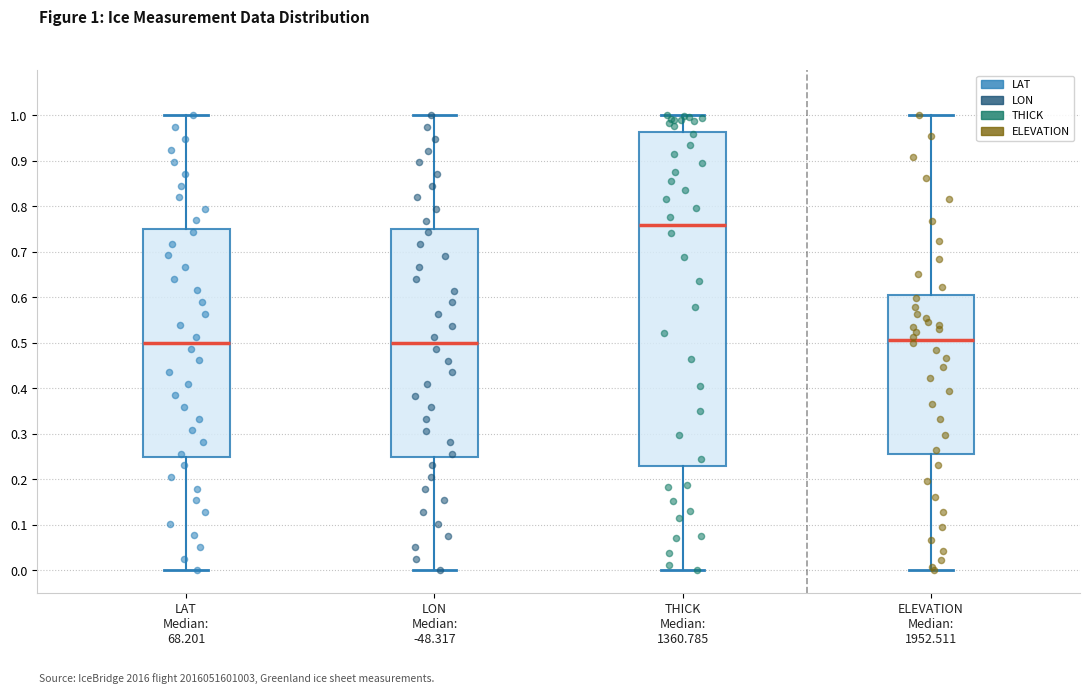

Reading left to right, transcribe this box plot: for each box, give where its median line is, the range the box spans, and where its two whiskers end, as read against the y-axis. The values are not printed on the chart, so give them approximately, as read against the axis.

LAT Median: 68.201: median 0.50, box 0.25 to 0.75, whiskers 0.00 to 1.00
LON Median: -48.317: median 0.50, box 0.25 to 0.75, whiskers 0.00 to 1.00
THICK Median: 1360.785: median 0.76, box 0.23 to 0.96, whiskers 0.00 to 1.00
ELEVATION Median: 1952.511: median 0.51, box 0.26 to 0.61, whiskers 0.00 to 1.00